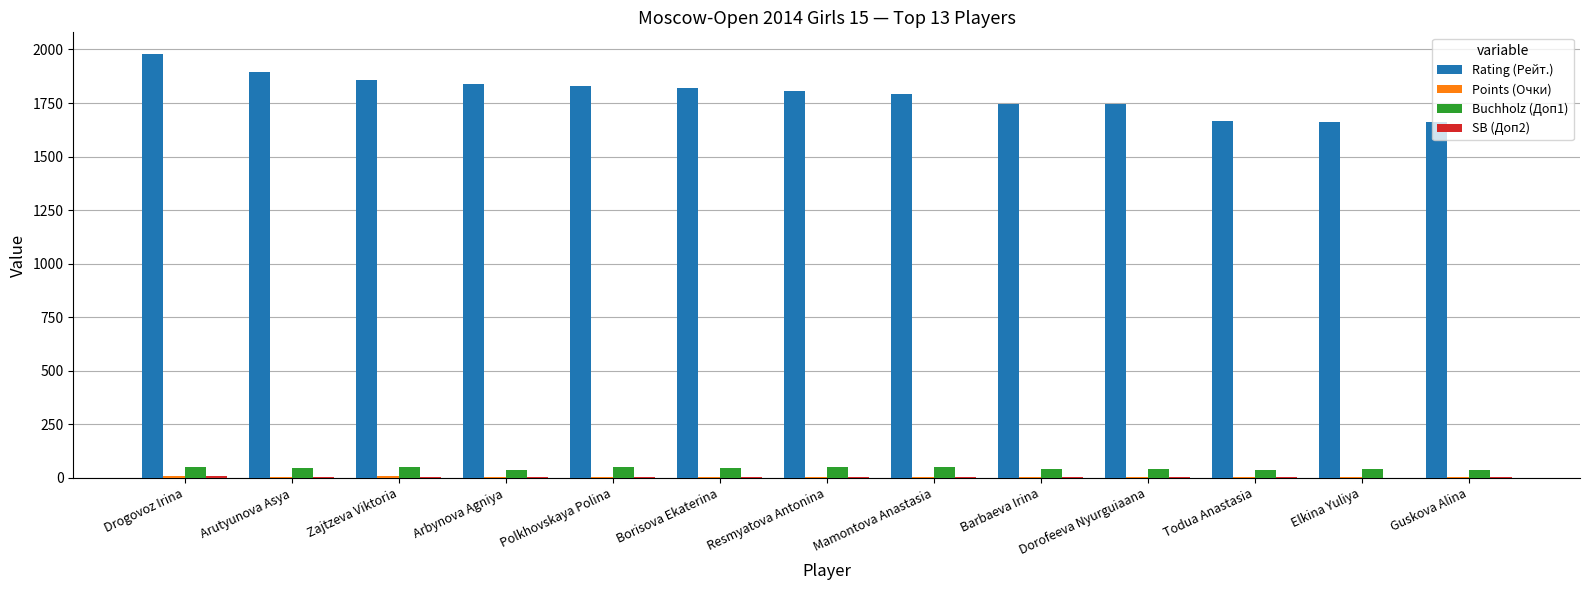

True or false: Buchholz (Доп1) has a value of 49.5 at Zajtzeva Viktoria.

True